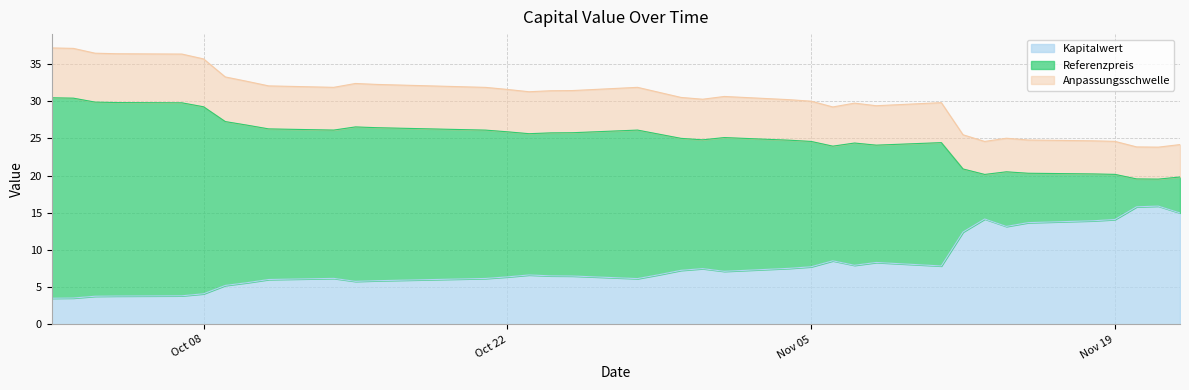

What is the label of the 8th point from the right?

2024-11-13